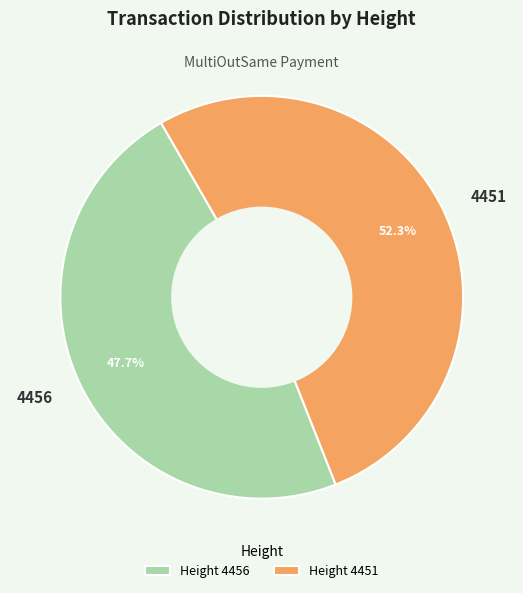

How many segments does this pie chart have?

2